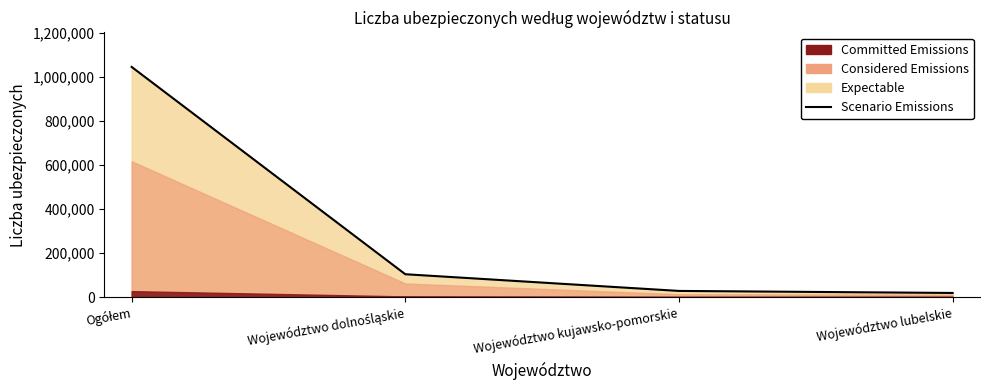

What is the value of the 1st point from the left?

1045139